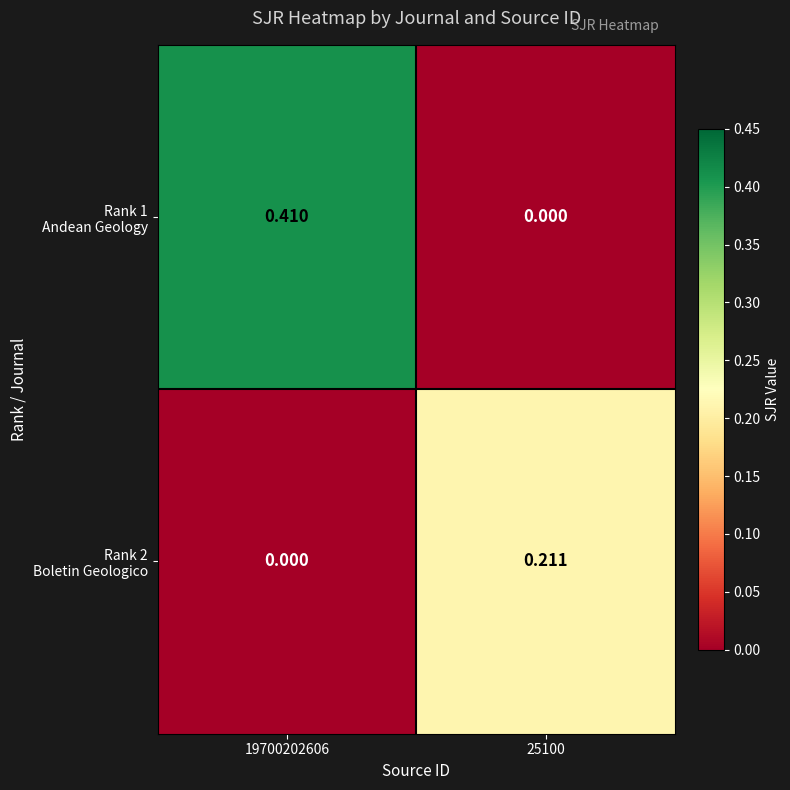

Count the number of data series in this chart.

2